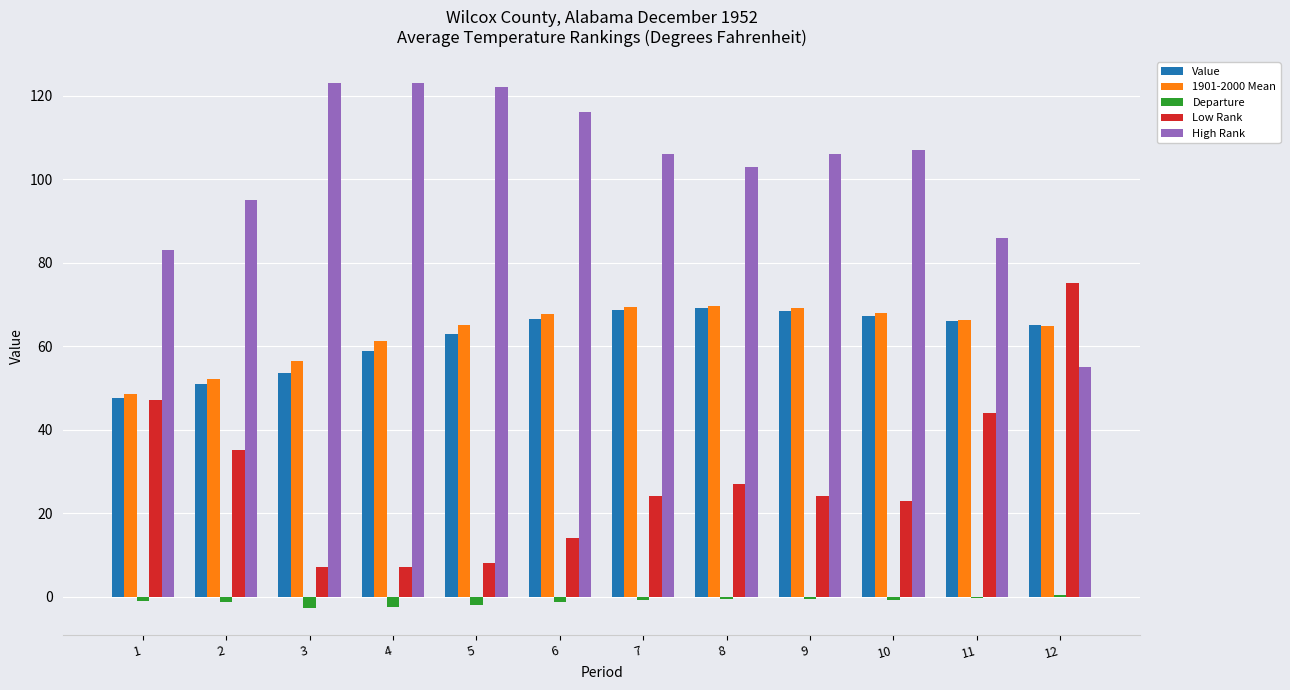

True or false: 1901-2000 Mean has a value of 67.7 at 6.

True